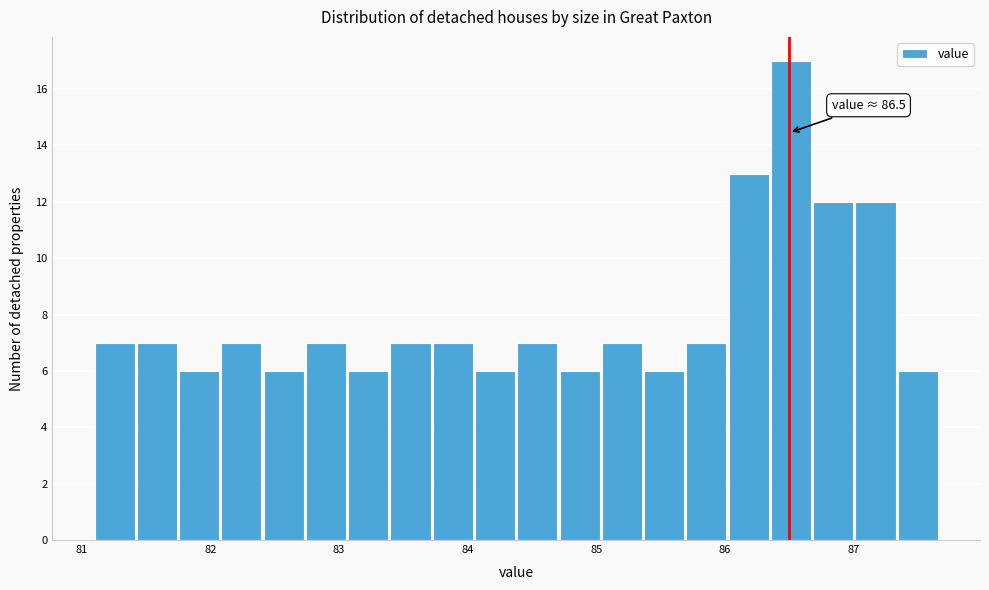

Around what value on the x-axis is the tallest bar? Give the approximate position of its centre, as read against the axis.

86.5